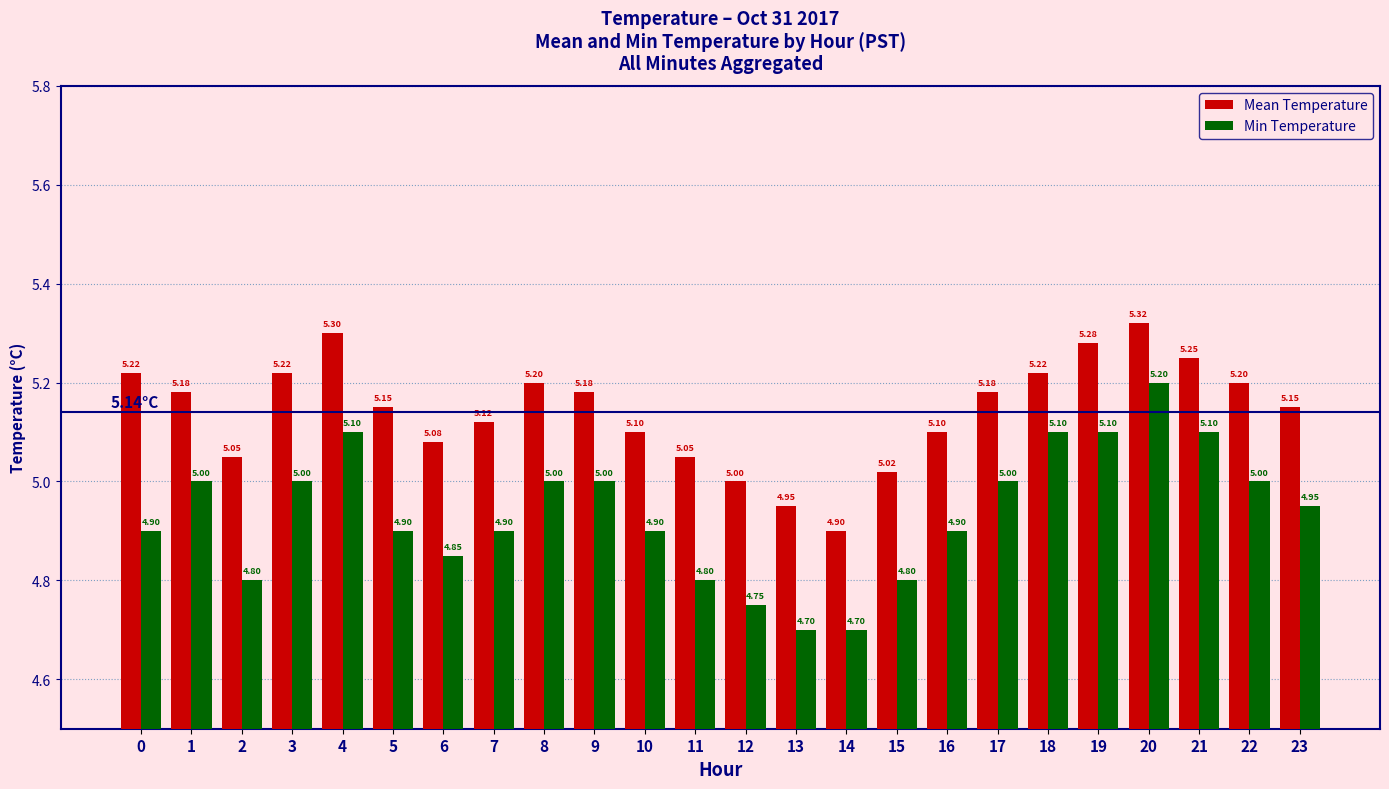

Which series changed the most between 11 and 18?

Min Temperature